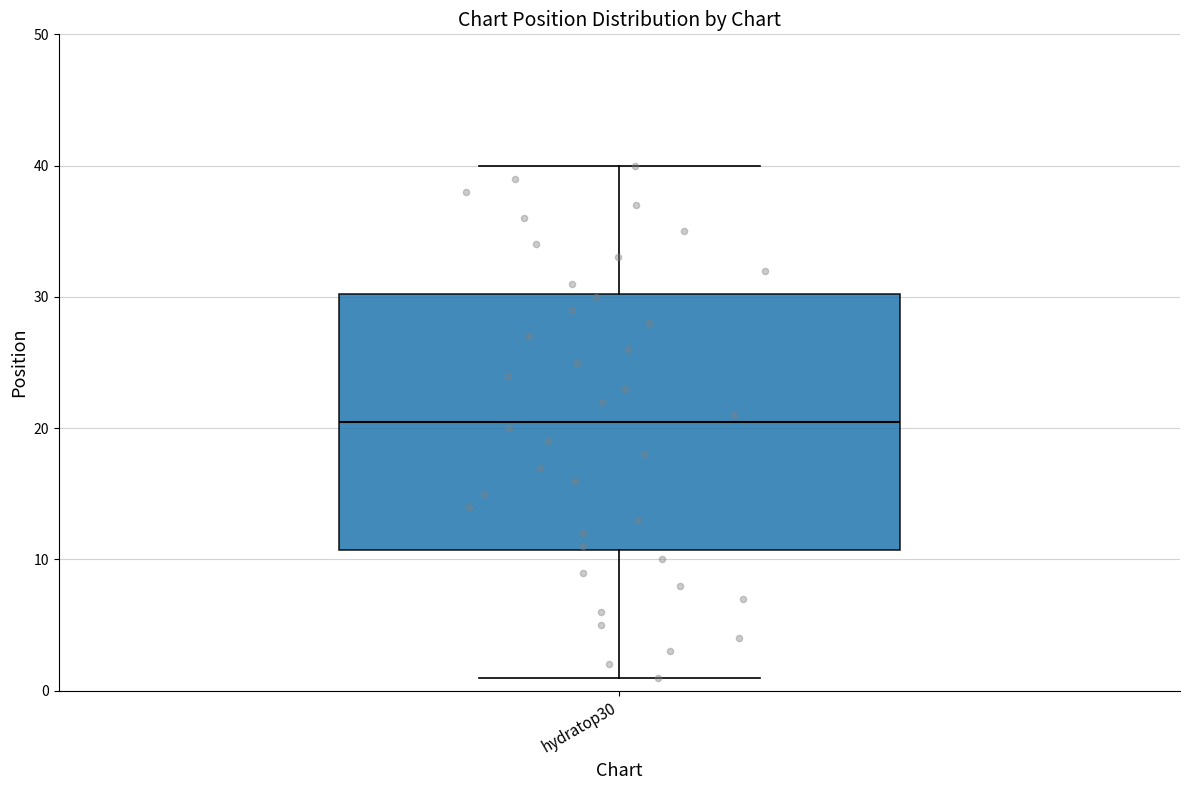

Read this box plot against the y-axis: the position of the median line, the range covered by the box, and the ends of both whiskers. The values are not printed on the chart, so give them approximately, as read against the axis.

median 21, box 11 to 30, whiskers 1 to 40